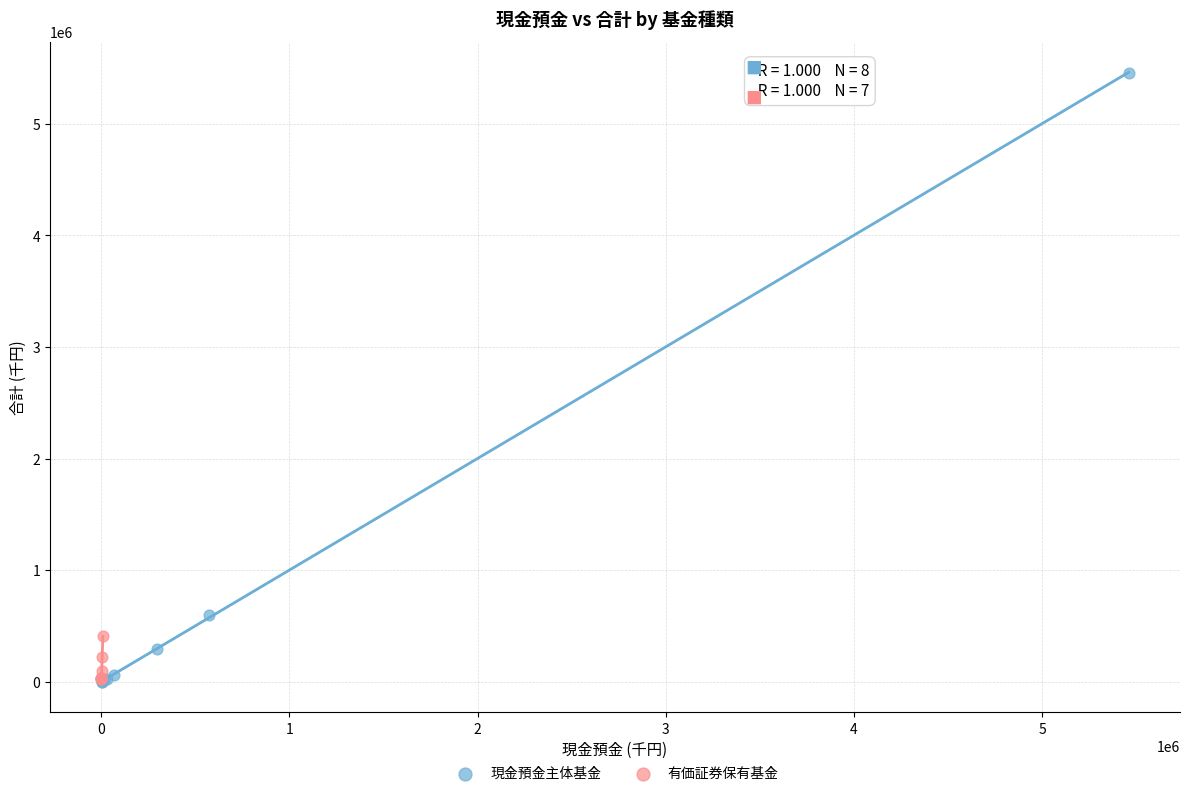

Which series contains the highest Y value?

現金預金主体基金